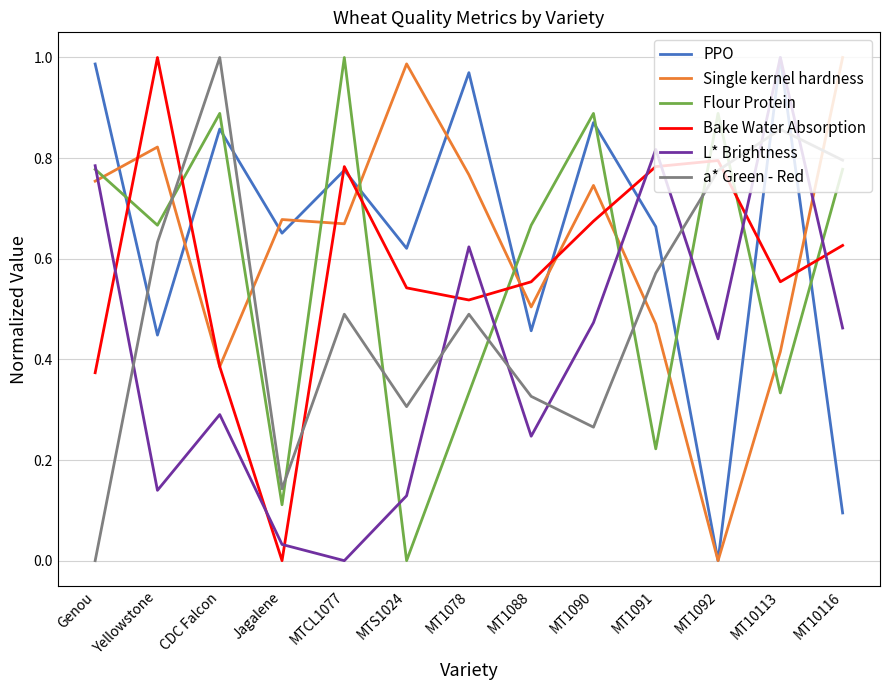

At which category does Bake Water Absorption reach its first local peak?

Yellowstone